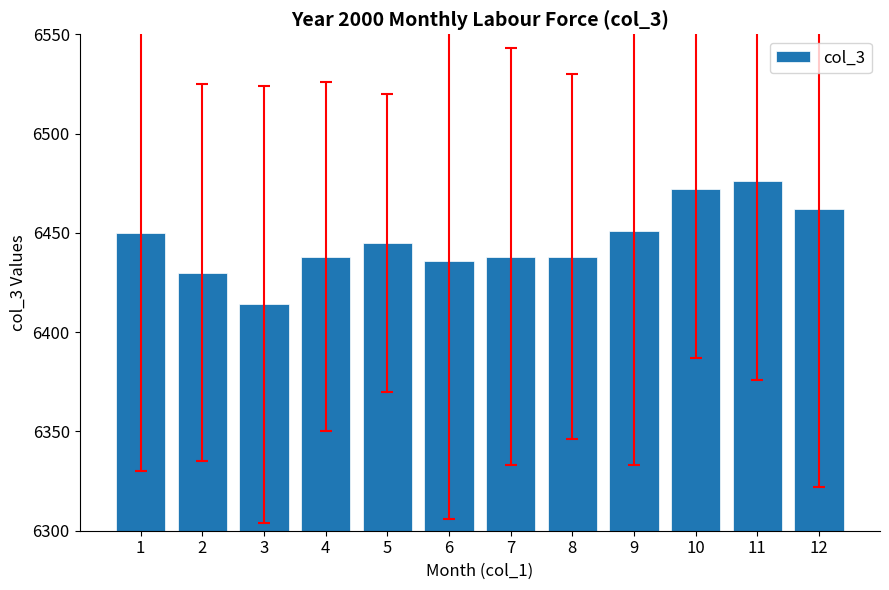

True or false: the data shows 1834 at 9.

False